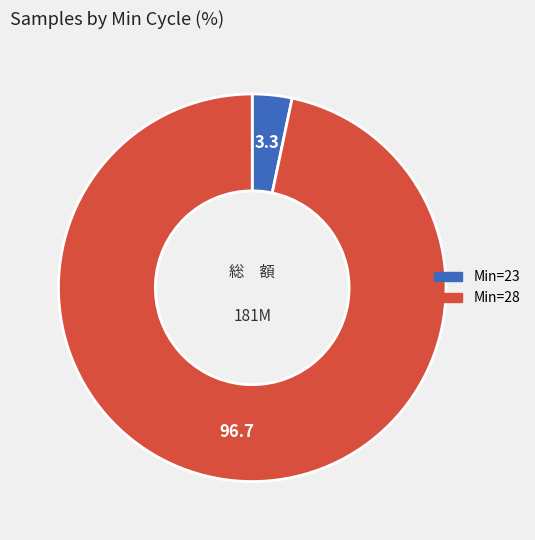

Does any single category account for the majority?

Yes